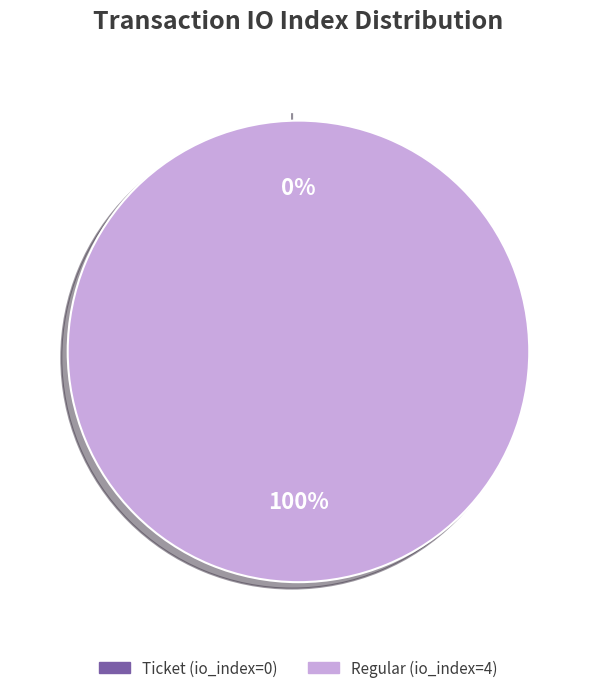

Which slice is the smallest?

Ticket (io_index=0)